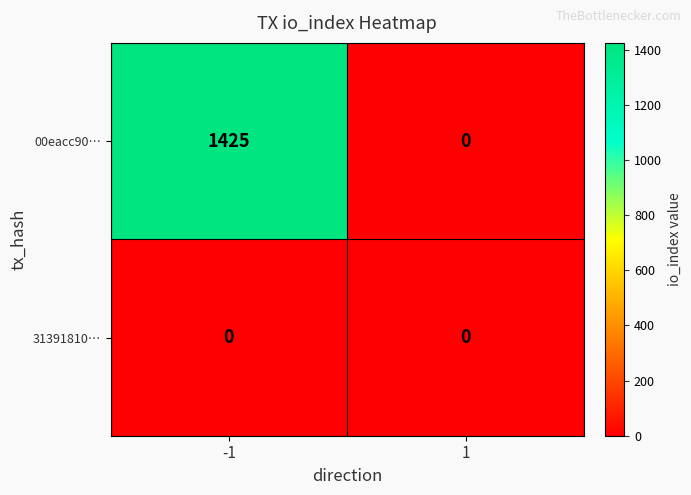

How many data points in 00eacc90… are less than 1425?

1